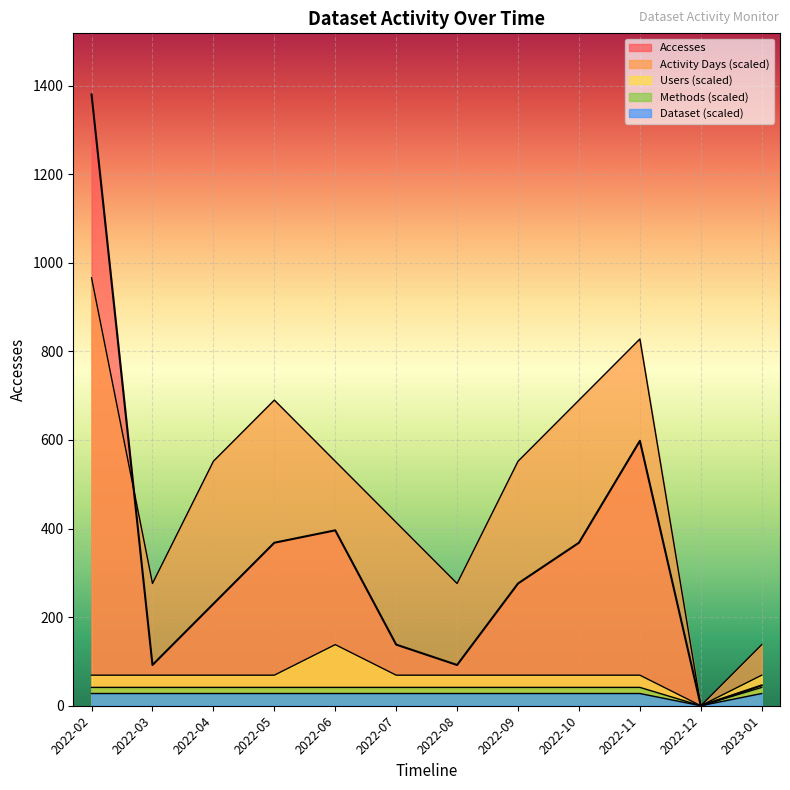

What is the spread (max minus min) of values at 2022-02?

1352.4